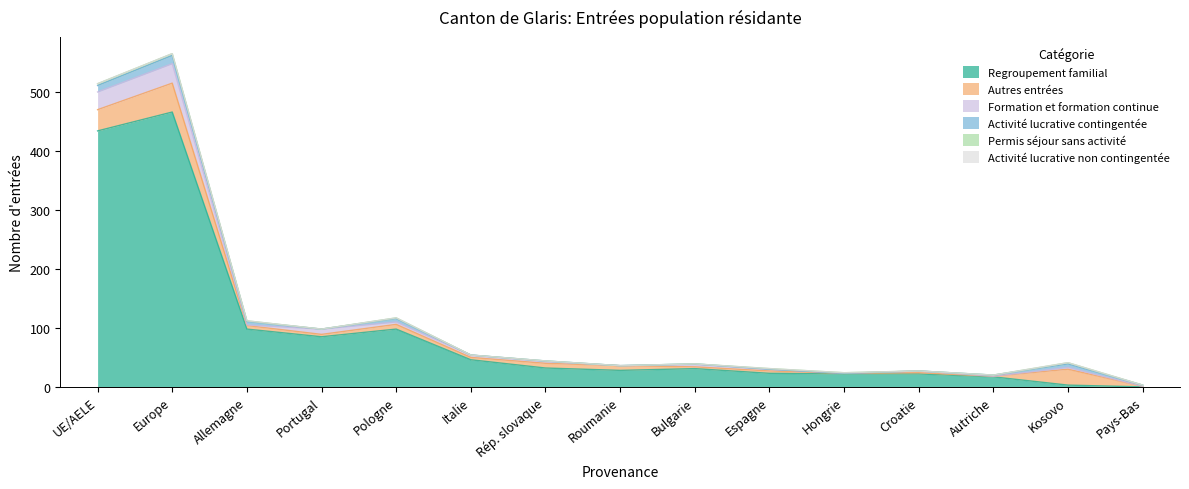

Which series changed the most between Roumanie and Hongrie?

Autres entrées